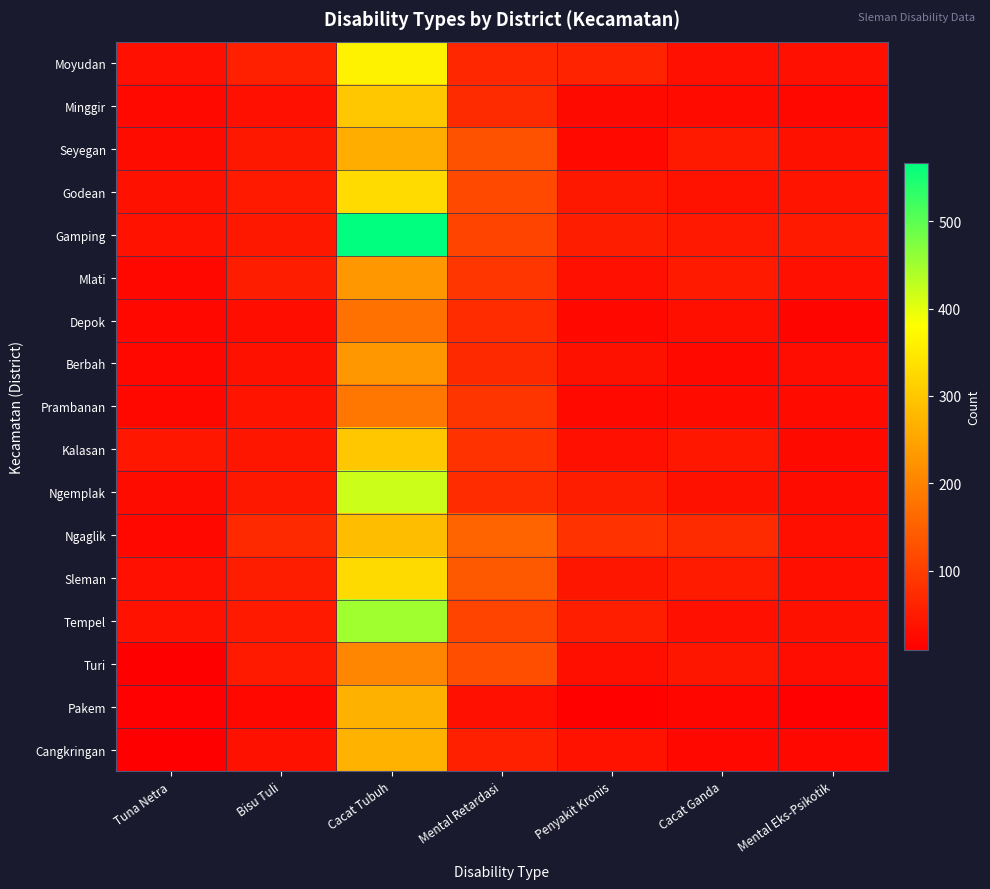

What is the spread (max minus min) of values at Bisu Tuli?

49